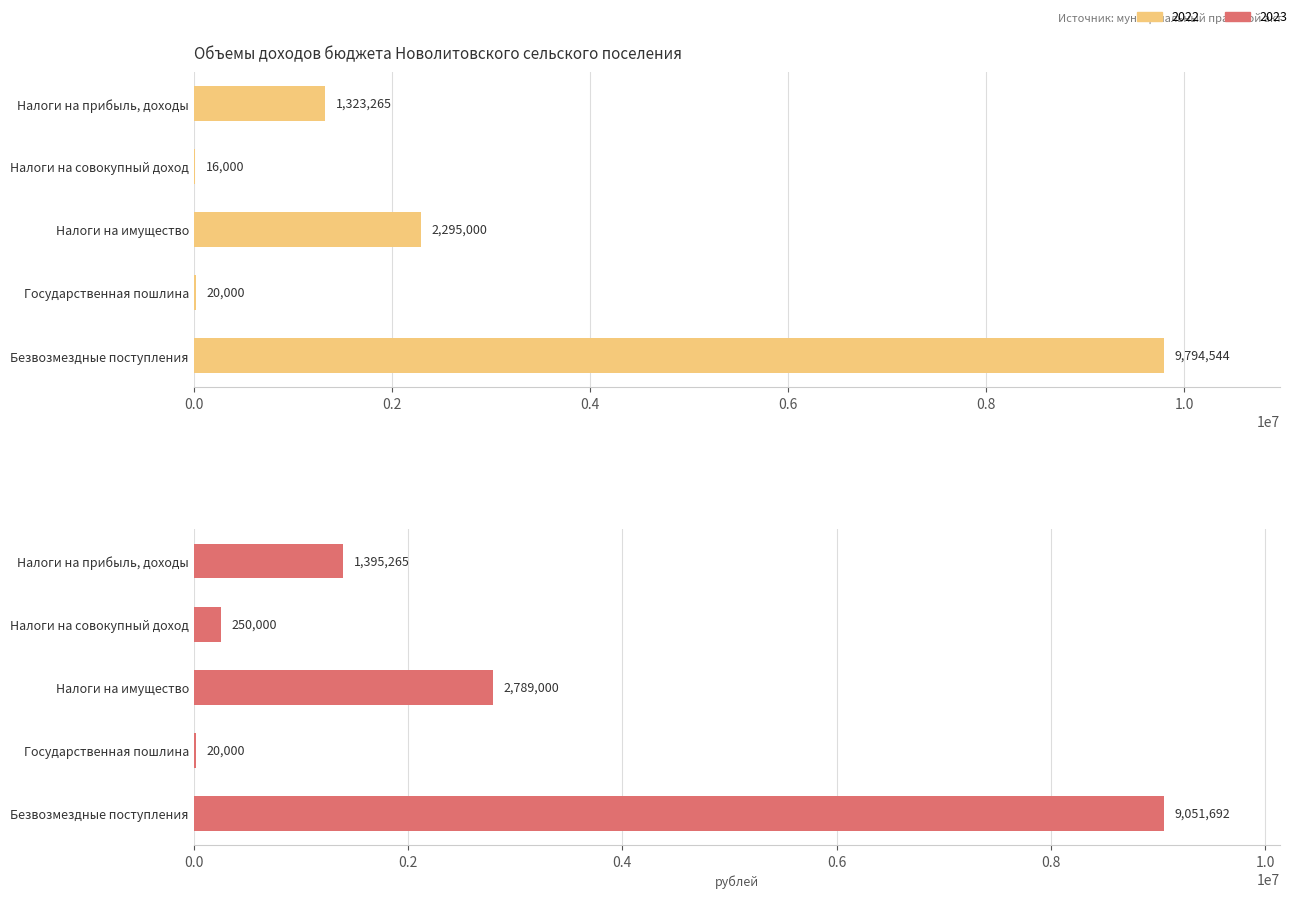

Reading left to right, transcribe all the data shown in this chart.

2022: Налоги на прибыль, доходы=1323265.0	Налоги на совокупный доход=16000.0	Налоги на имущество=2295000.0	Государственная пошлина=20000.0	Безвозмездные поступления=9794544.0
2023: Налоги на прибыль, доходы=1395265.0	Налоги на совокупный доход=250000.0	Налоги на имущество=2789000.0	Государственная пошлина=20000.0	Безвозмездные поступления=9051691.9